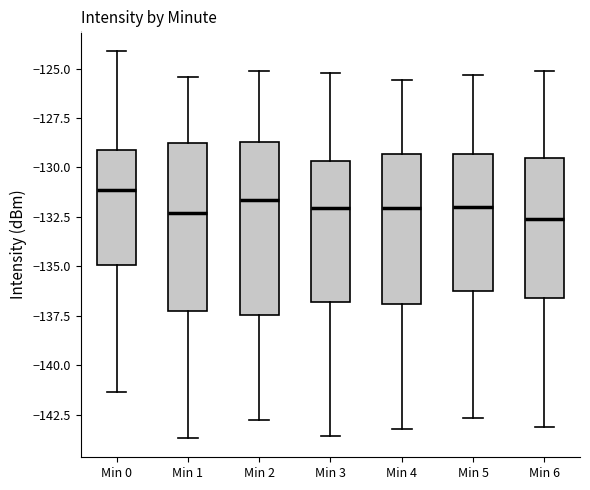

Where is the upper edge of the box for Min 6 on the y-axis? The values are not printed on the chart, so give them approximately, as read against the axis.

-129.5